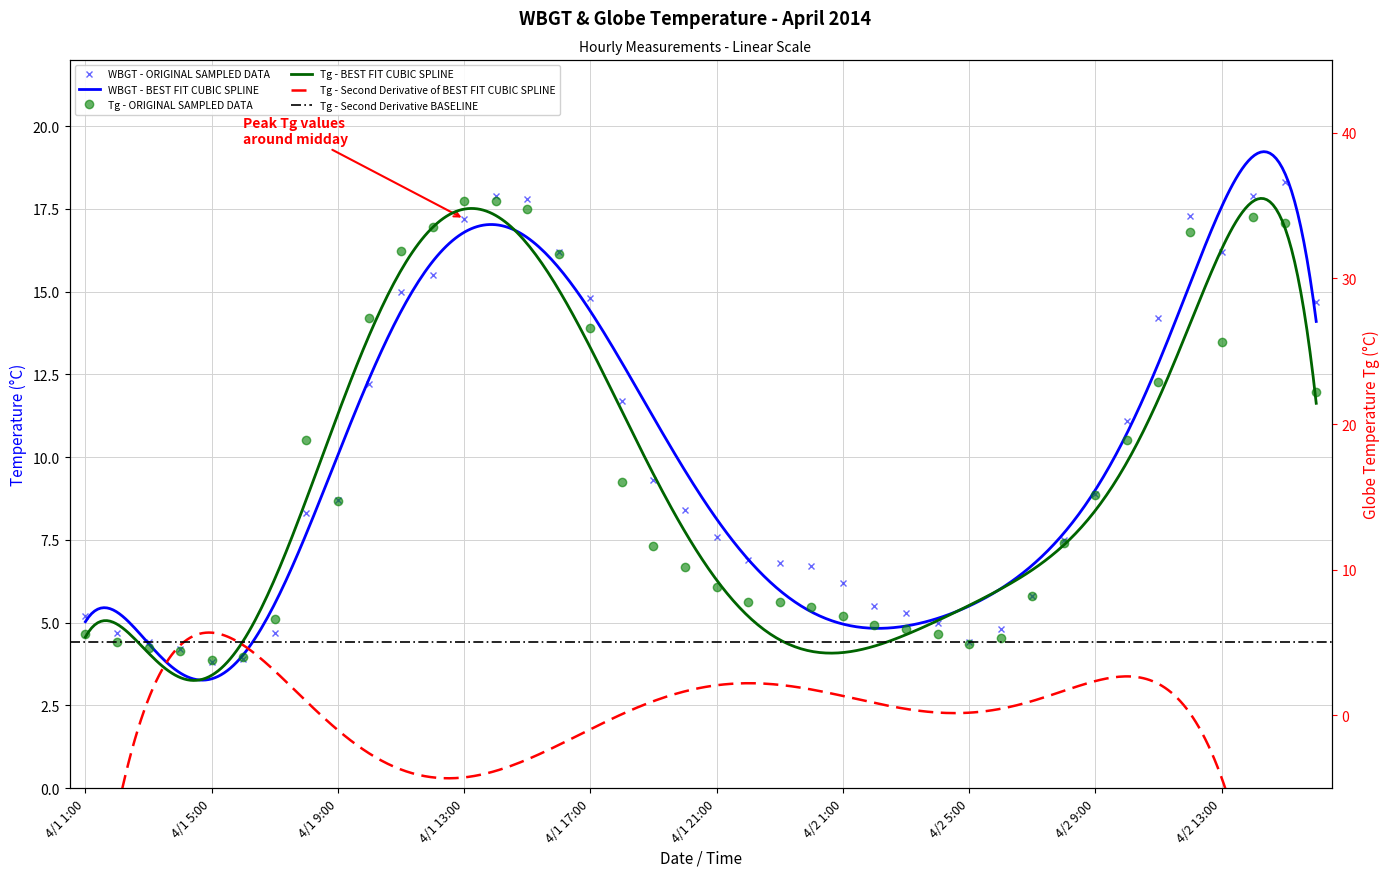

Which category has the lowest value in the WBGT series?

4/1 5:00